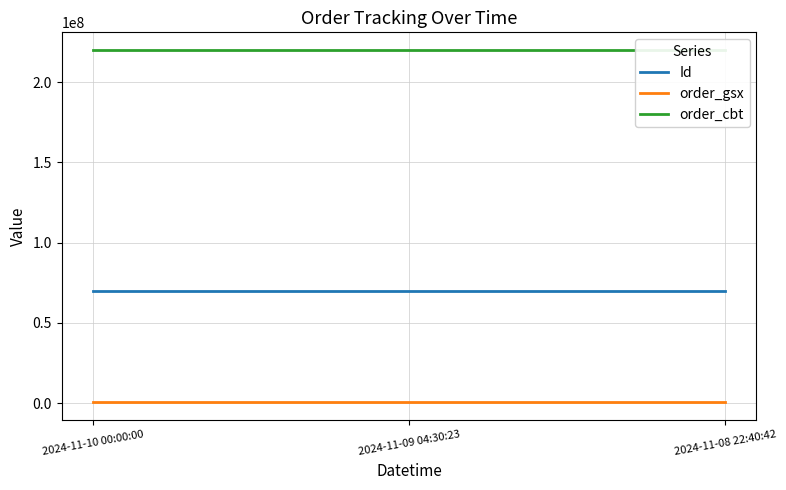

Between 2024-11-08 22:40:42 and 2024-11-10 00:00:00, which is larger?

2024-11-08 22:40:42